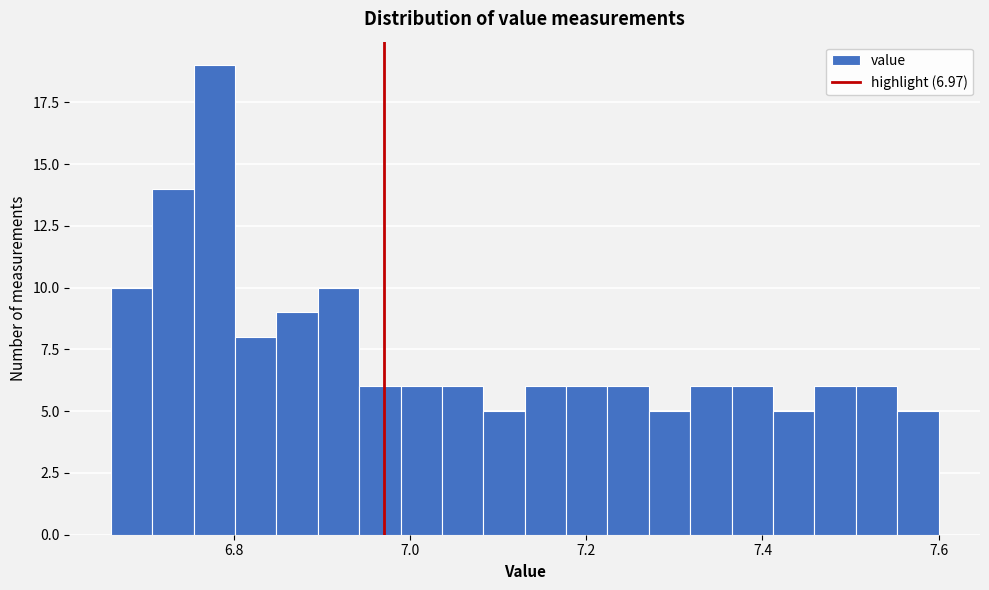

Read against the x-axis, roughly where is the centre of the tallest bar?

6.78